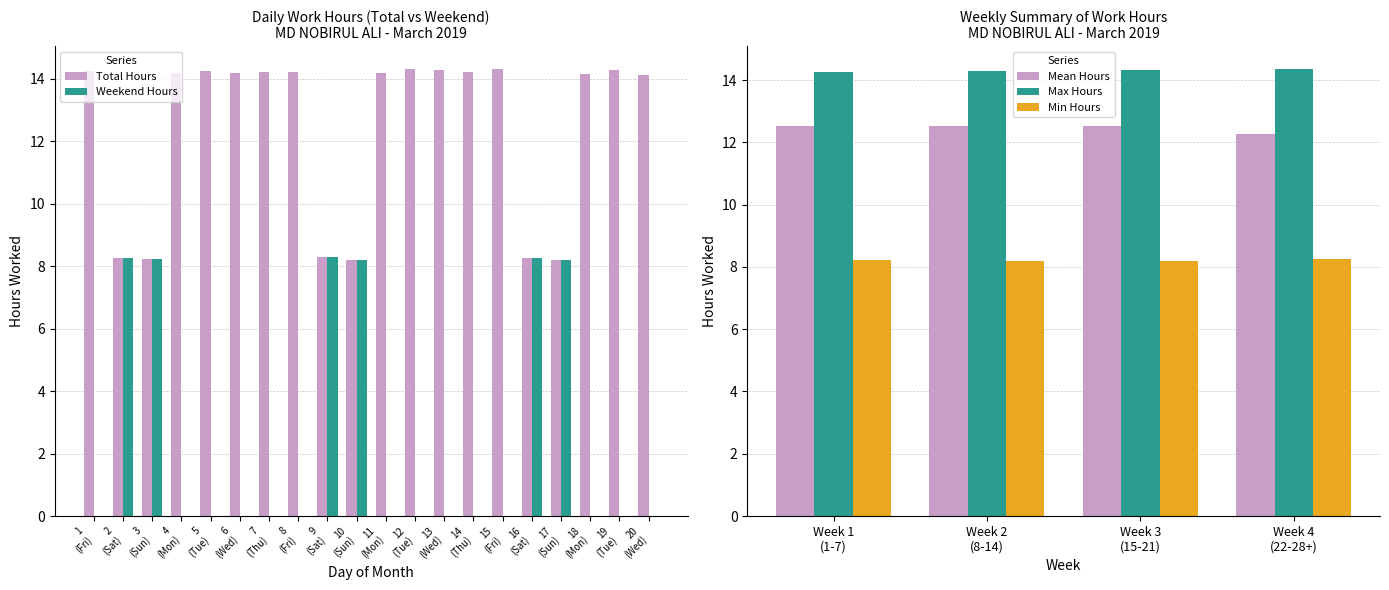

True or false: Weekday has a value of 14.2 at 5.

True